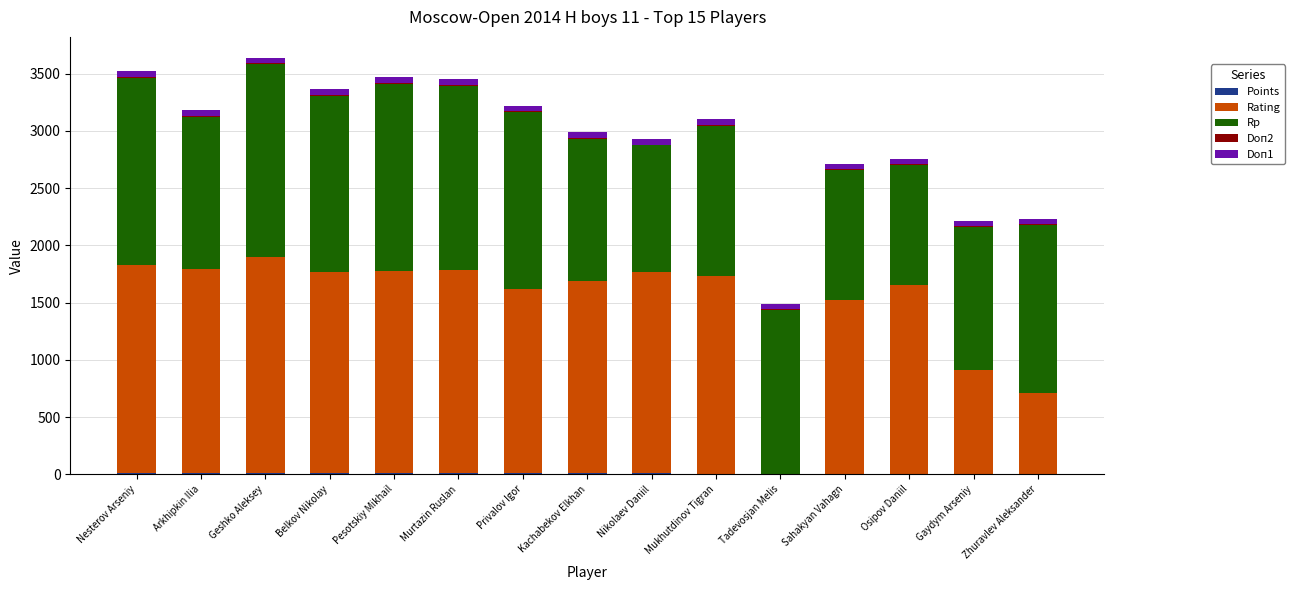

Rank the series by their maximum value, from highest to lowest.

Rating, Rp, Doп1, Points, Doп2